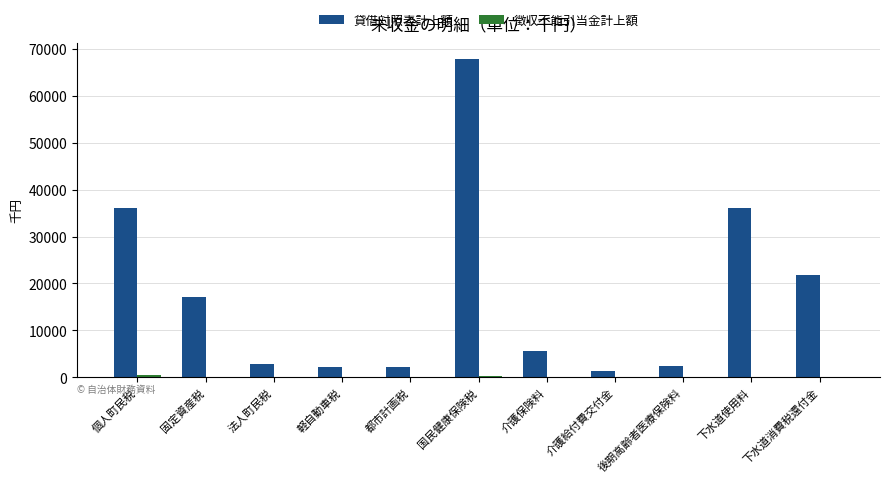

Which series has the largest total across all categories?

貸借対照表計上額